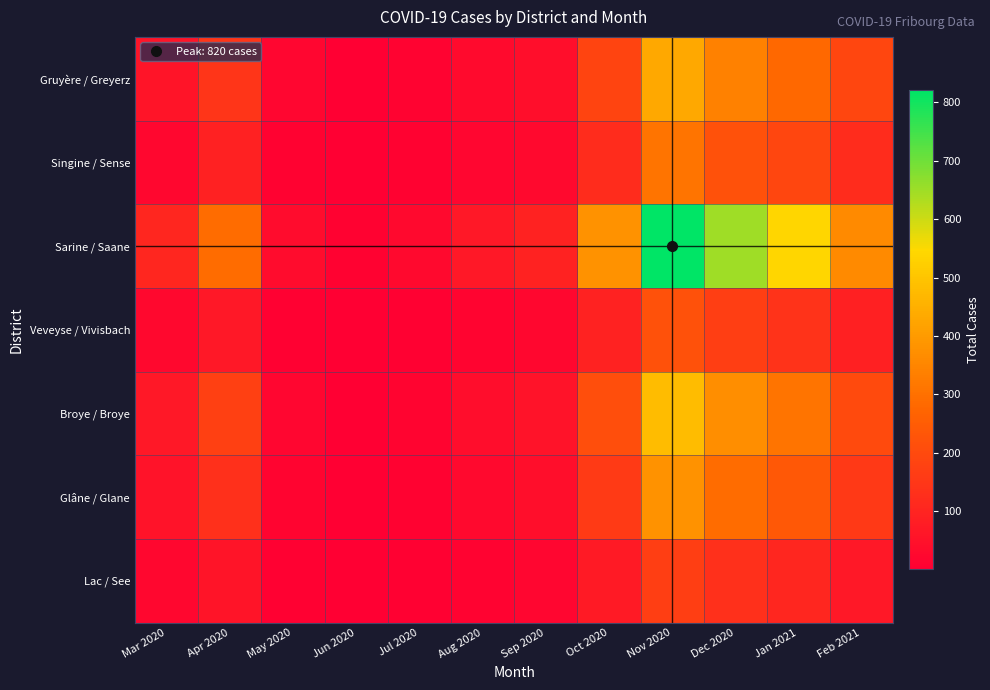

Reading left to right, transcribe all the data shown in this chart.

Gruyère / Greyerz: Mar 2020=57	Apr 2020=146	May 2020=17	Jun 2020=4	Jul 2020=12	Aug 2020=32	Sep 2020=42	Oct 2020=185	Nov 2020=430	Dec 2020=340	Jan 2021=280	Feb 2021=190
Singine / Sense: Mar 2020=23	Apr 2020=91	May 2020=8	Jun 2020=2	Jul 2020=8	Aug 2020=18	Sep 2020=28	Oct 2020=120	Nov 2020=310	Dec 2020=220	Jan 2021=190	Feb 2021=120
Sarine / Saane: Mar 2020=104	Apr 2020=290	May 2020=35	Jun 2020=8	Jul 2020=28	Aug 2020=68	Sep 2020=95	Oct 2020=380	Nov 2020=820	Dec 2020=650	Jan 2021=540	Feb 2021=360
Veveyse / Vivisbach: Mar 2020=24	Apr 2020=68	May 2020=7	Jun 2020=1	Jul 2020=6	Aug 2020=15	Sep 2020=22	Oct 2020=95	Nov 2020=220	Dec 2020=170	Jan 2021=140	Feb 2021=90
Broye / Broye: Mar 2020=68	Apr 2020=175	May 2020=20	Jun 2020=4	Jul 2020=14	Aug 2020=38	Sep 2020=55	Oct 2020=210	Nov 2020=480	Dec 2020=370	Jan 2021=310	Feb 2021=200
Glâne / Glane: Mar 2020=53	Apr 2020=130	May 2020=15	Jun 2020=3	Jul 2020=10	Aug 2020=28	Sep 2020=40	Oct 2020=160	Nov 2020=380	Dec 2020=290	Jan 2021=240	Feb 2021=155
Lac / See: Mar 2020=22	Apr 2020=58	May 2020=6	Jun 2020=1	Jul 2020=5	Aug 2020=12	Sep 2020=18	Oct 2020=72	Nov 2020=168	Dec 2020=130	Jan 2021=105	Feb 2021=68